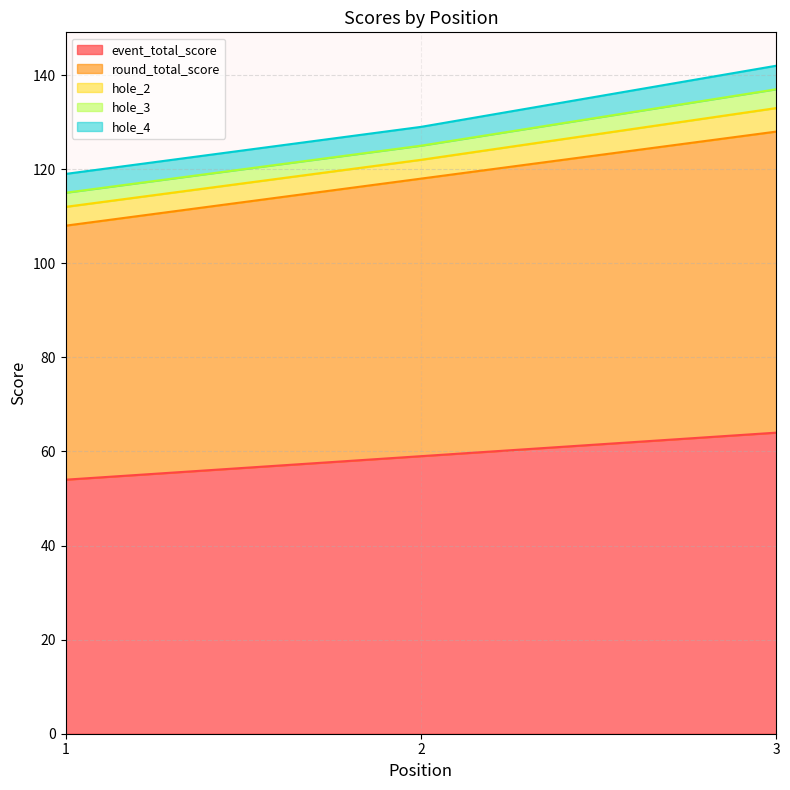

What is the value of the hole_4 point at the 1st from the left?

4